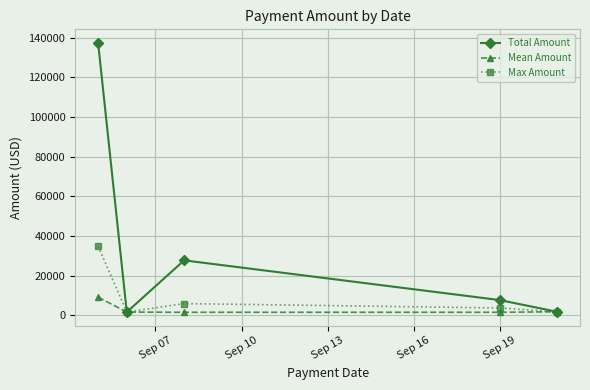

Which series has the widest spread of values?

Total Amount